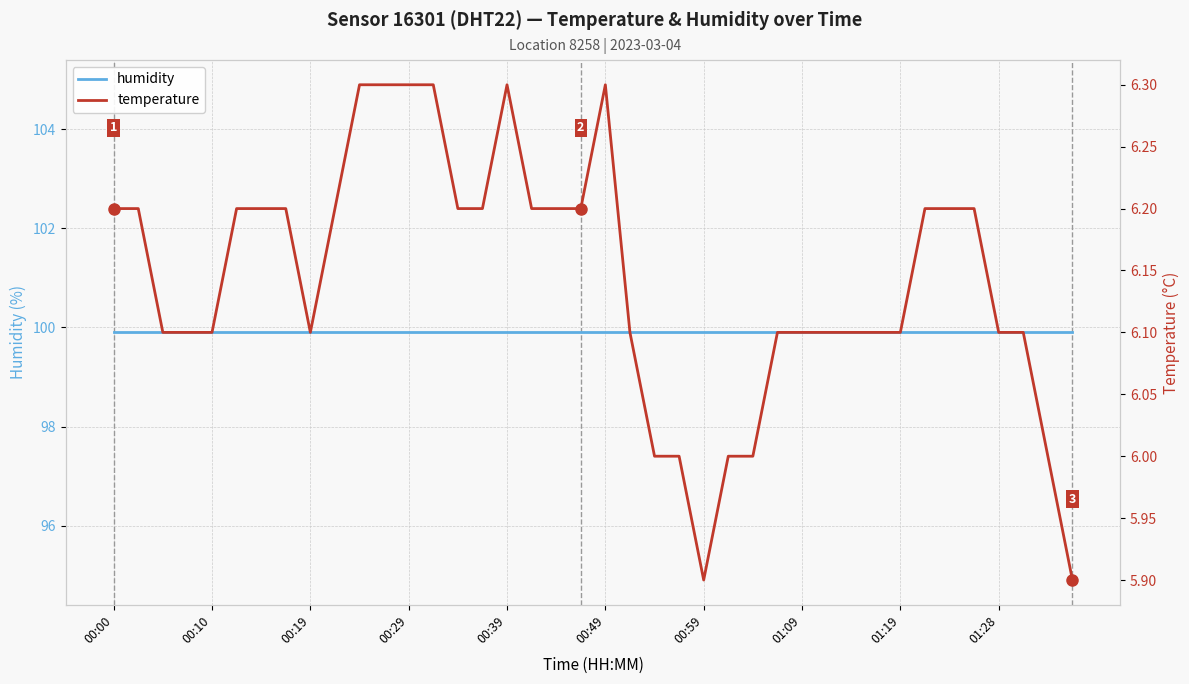

True or false: temperature and humidity cross at least once.

False